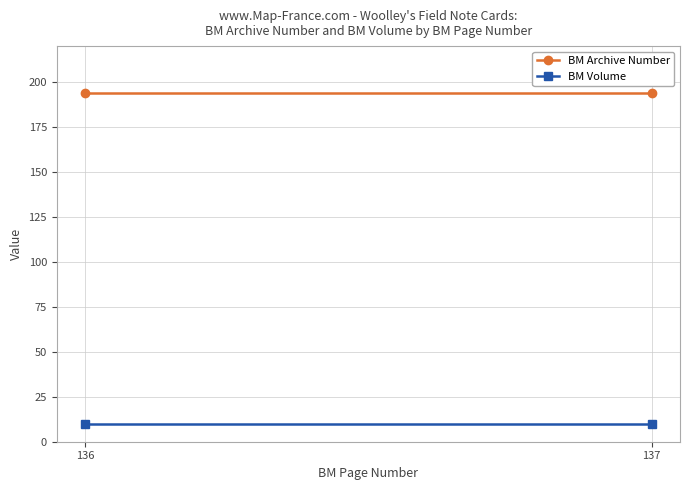

Which series has the widest spread of values?

BM Archive Number